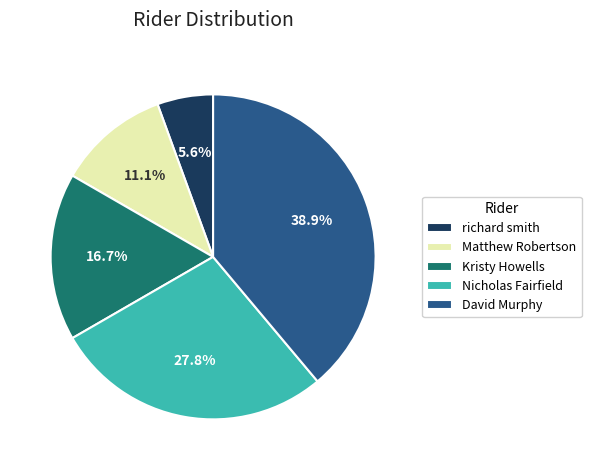

Is richard smith the majority of the pie?

No